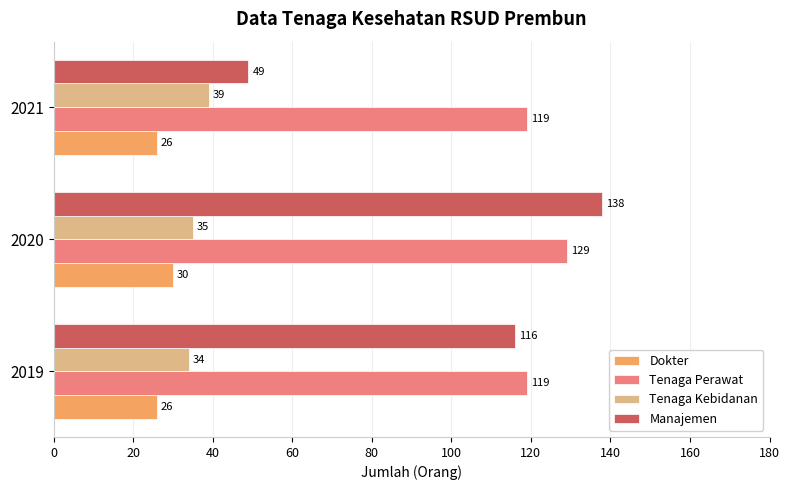

What is the minimum value shown in the chart?

26